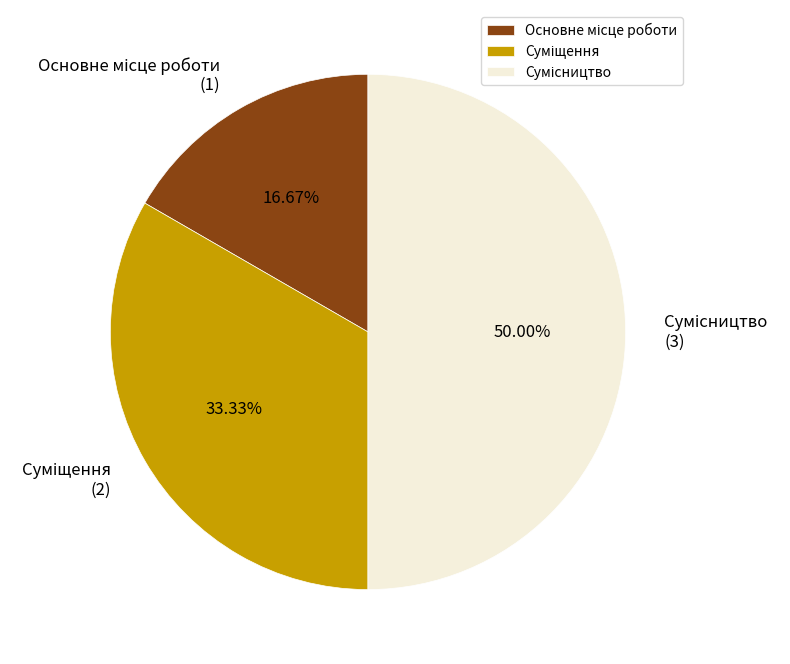

How many segments does this pie chart have?

3